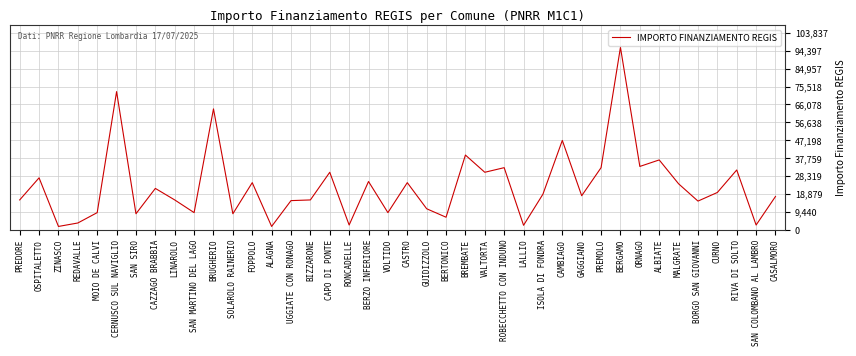

At which label is the value closest to 48983?

CAMBIAGO